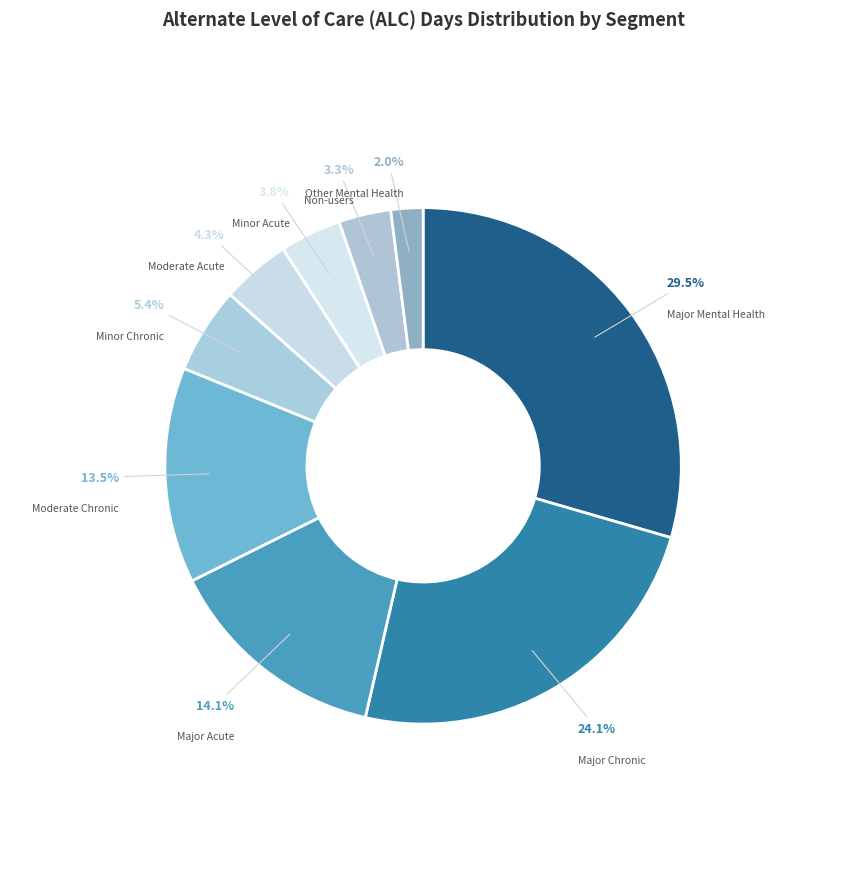

What is the ratio of the value at Moderate Acute to the value at Minor Acute?

1.1